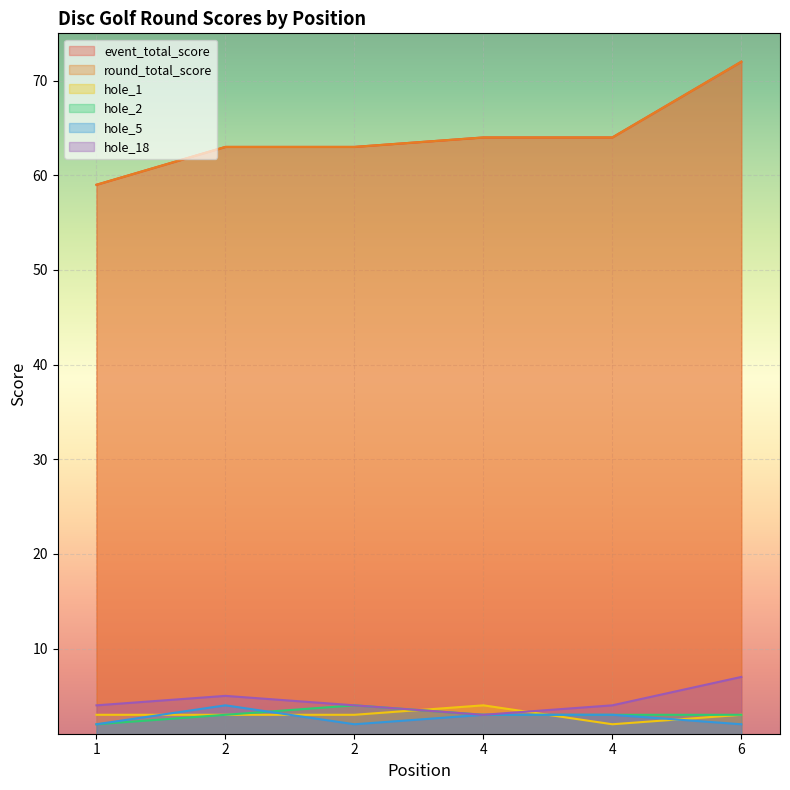

True or false: event_total_score and hole_18 intersect in this chart.

False